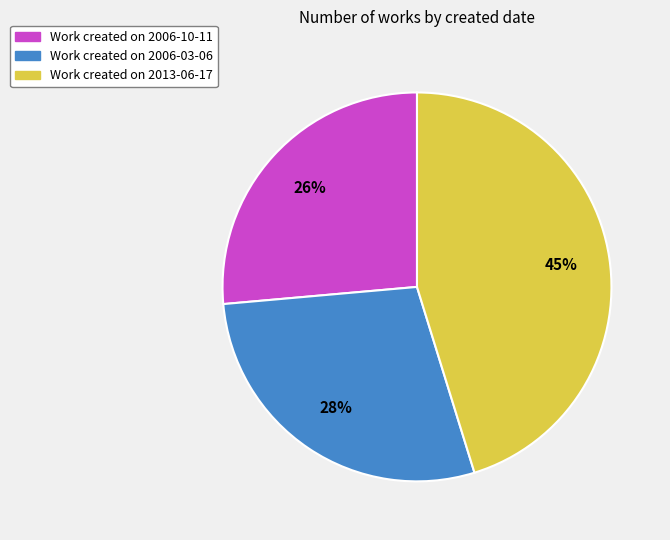

To the nearest percent, what is the average slice percentage?

33%